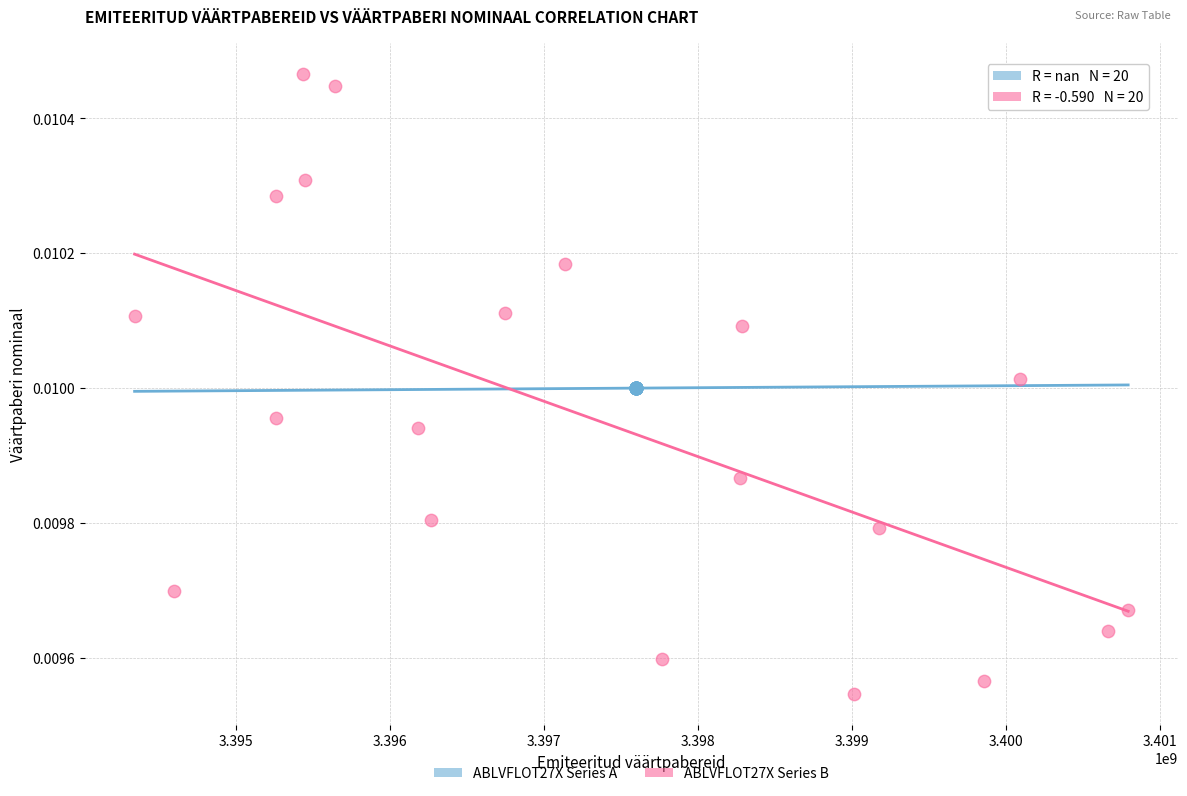

Which series contains the lowest Y value?

ABLVFLOT27X Series B